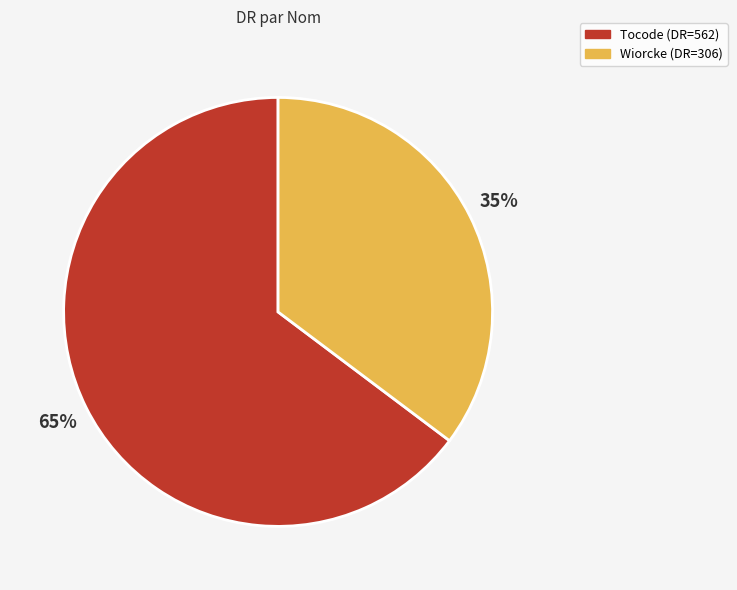

Which category has the smallest portion of the pie?

Wiorcke